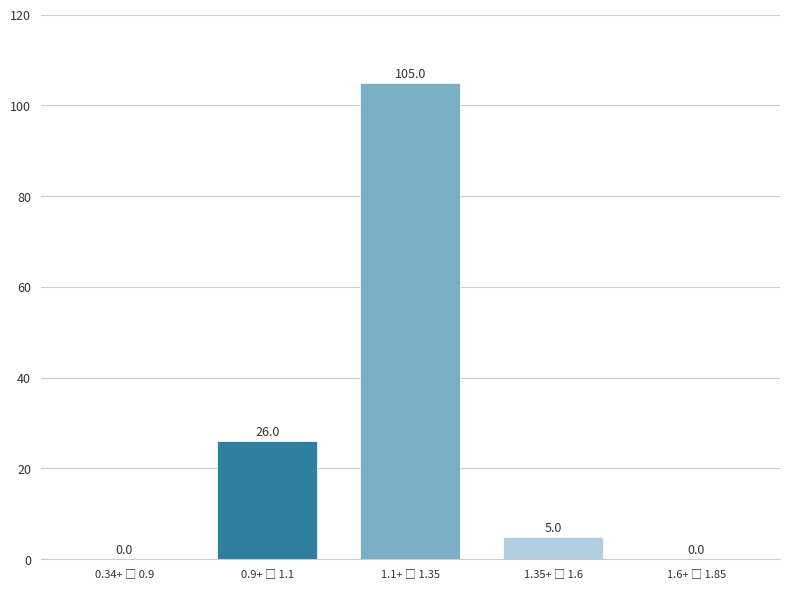

What is the greatest value displayed?

105